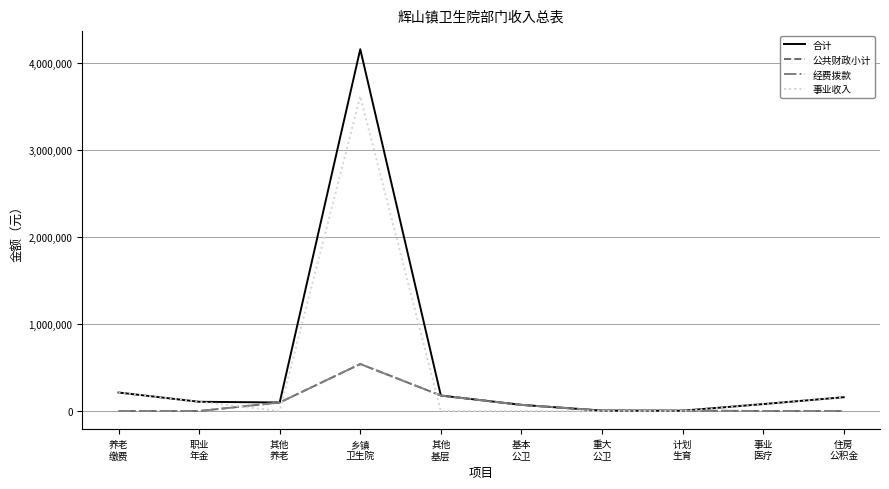

List the series in order of their peak value, lowest first.

公共财政小计, 经费拨款, 事业收入, 合计